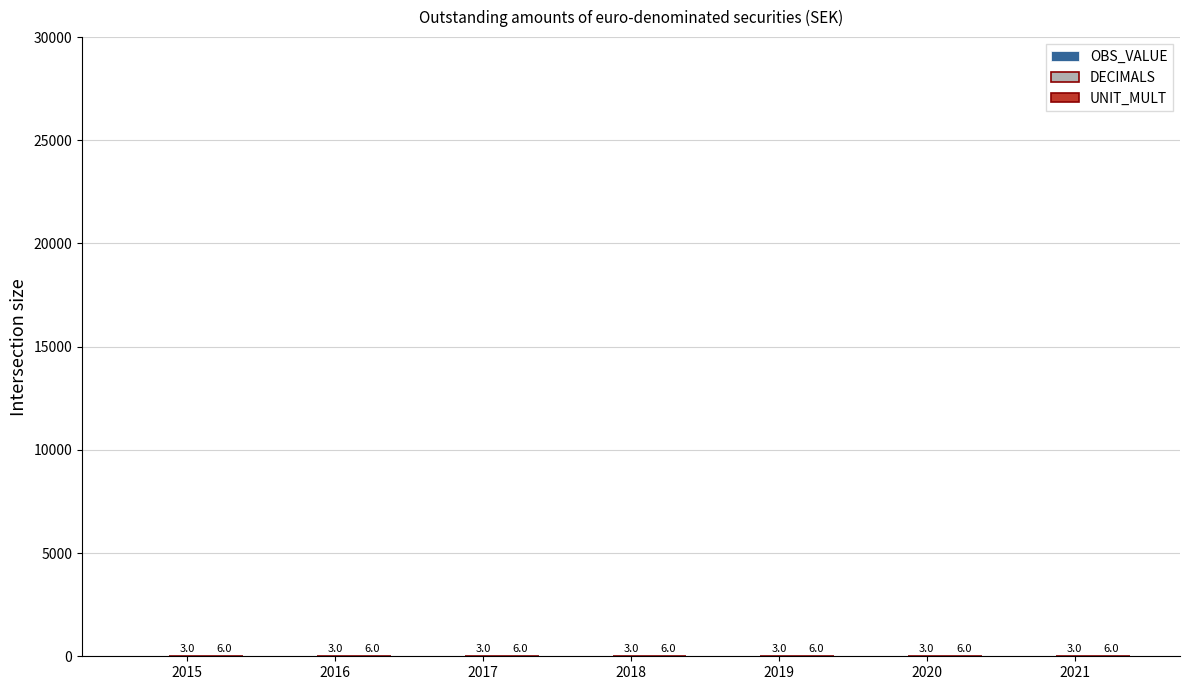

What is the total value across all series at 2021?

9